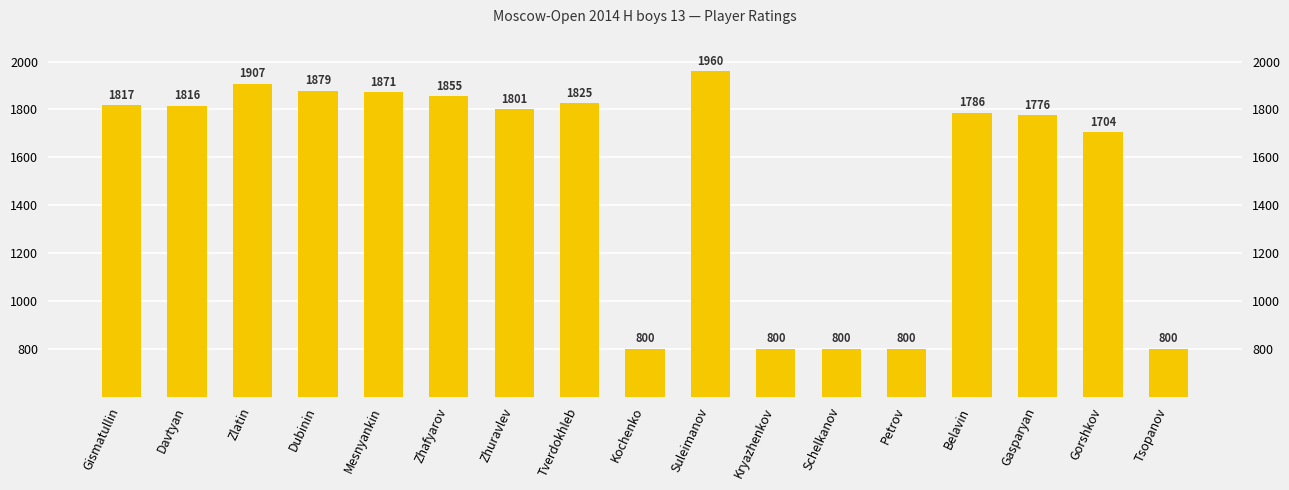

Where does the data first go above 1801?

Gismatullin